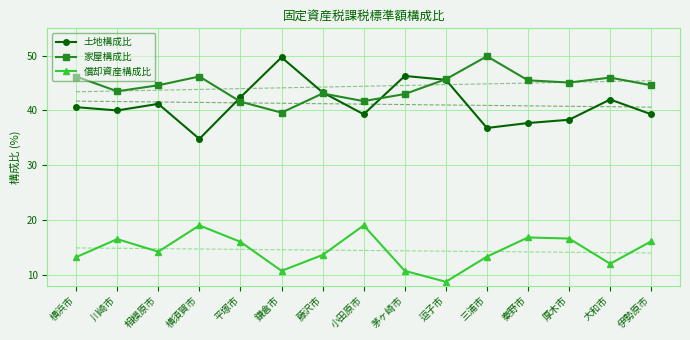

At which label does 償却資産構成比 reach its peak?

横須賀市